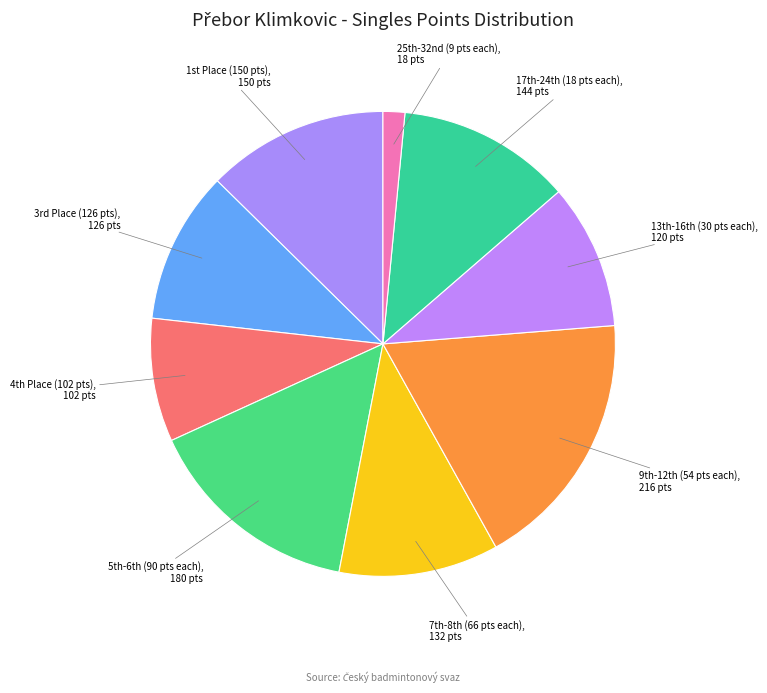

Is there any slice that represents more than half of the pie?

No